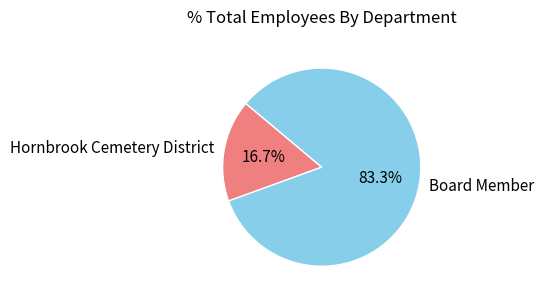

How many segments does this pie chart have?

2